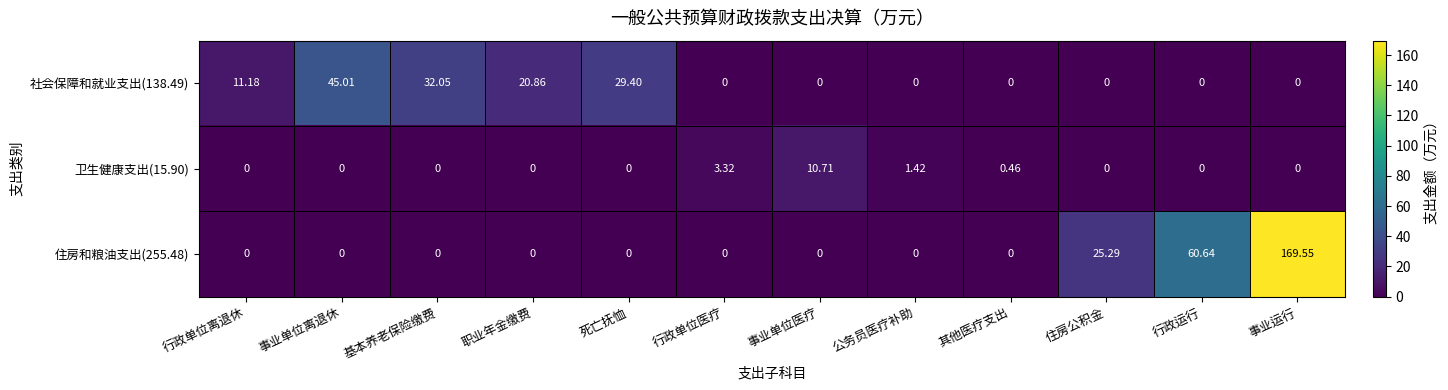

Rank the series by their average value, from highest to lowest.

住房和粮油支出(255.48), 社会保障和就业支出(138.49), 卫生健康支出(15.90)